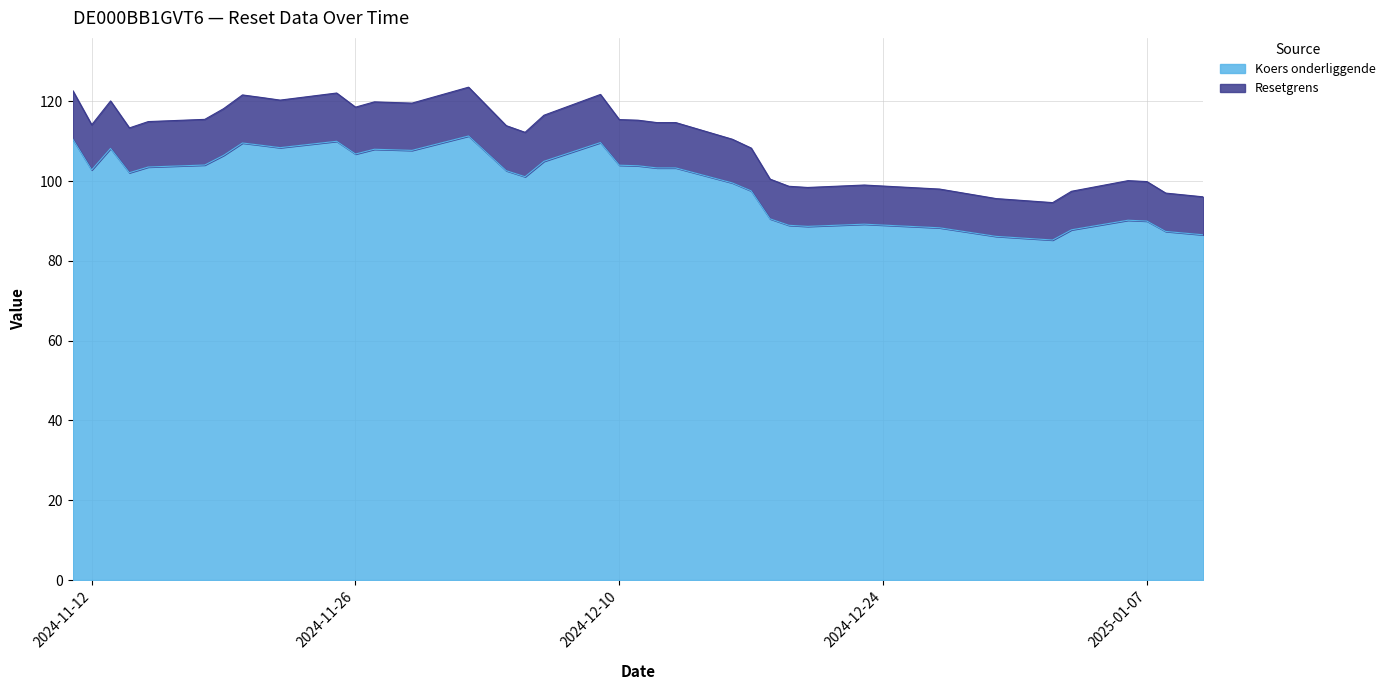

How many lines are shown in the chart?

2